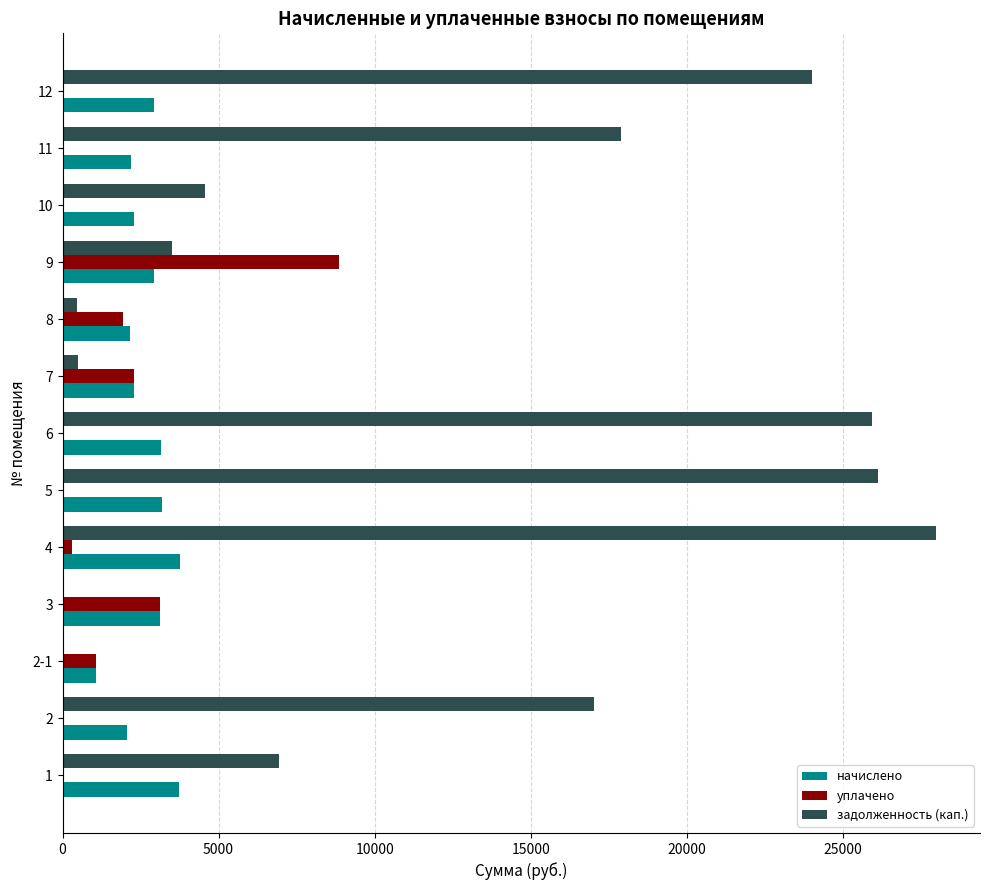

What is the sum of all уплачено values?

17550.2